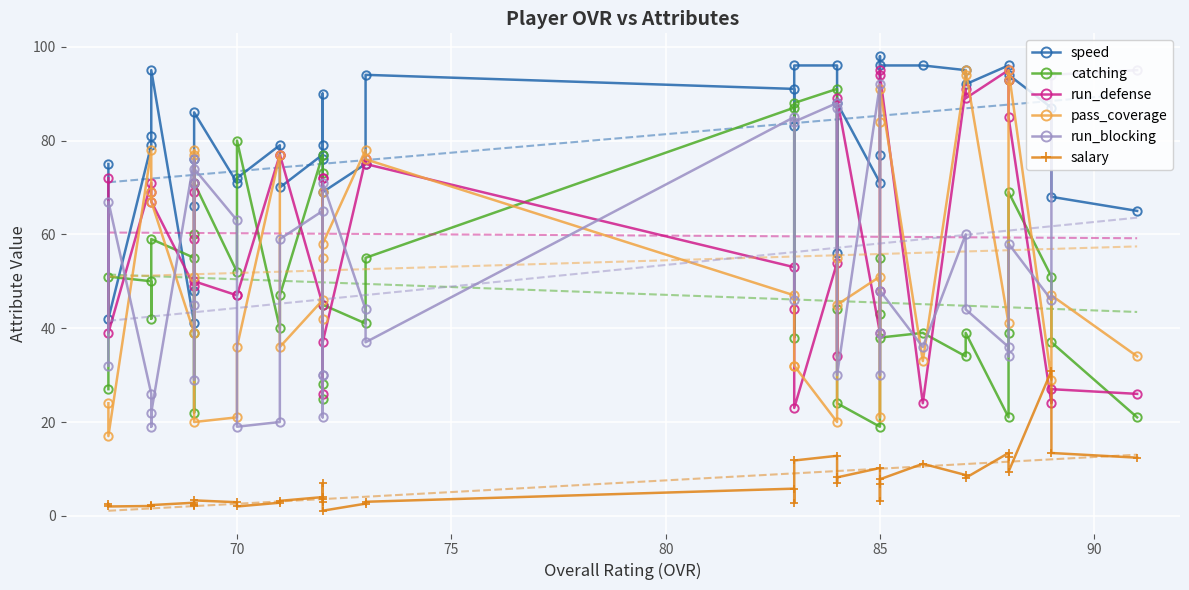

The pass_coverage series shows 21.6 at 8. True or false?

False